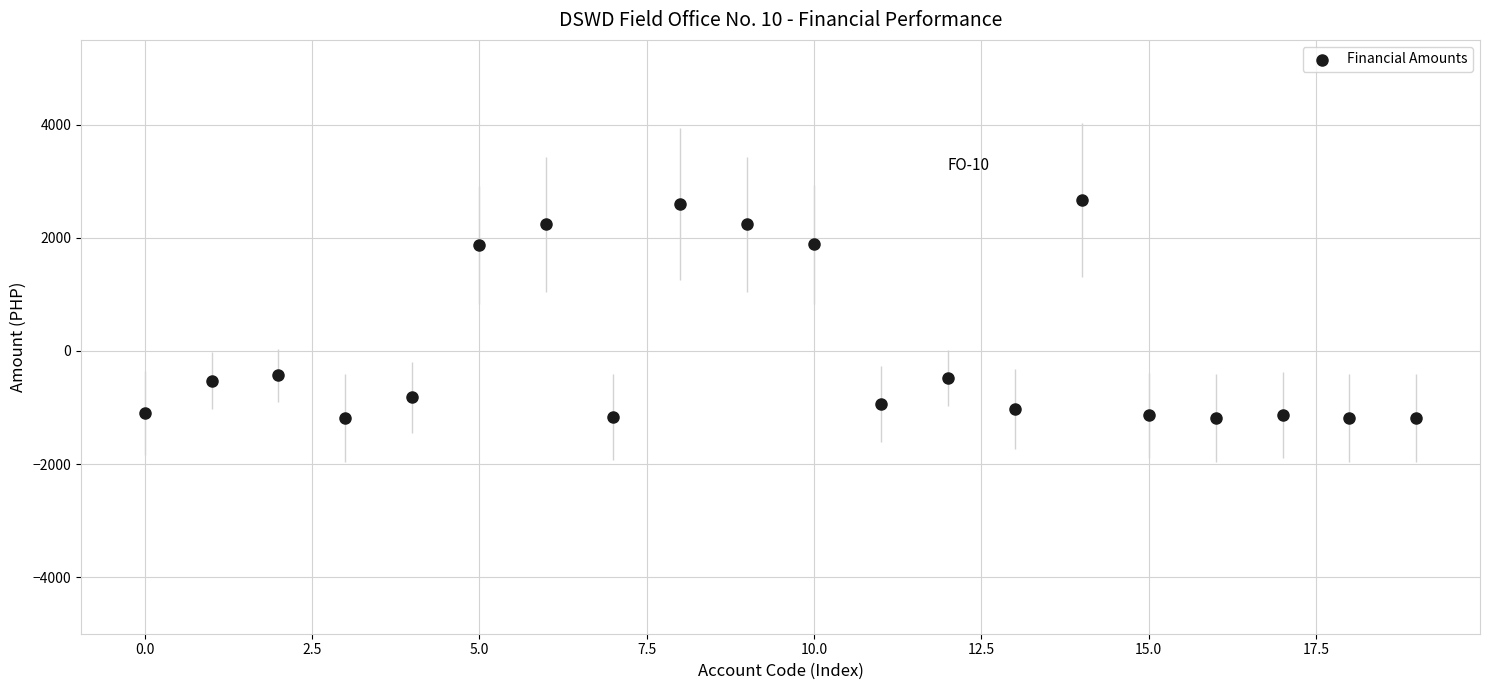

What is the range of Y values (max minus min)?

3857.3